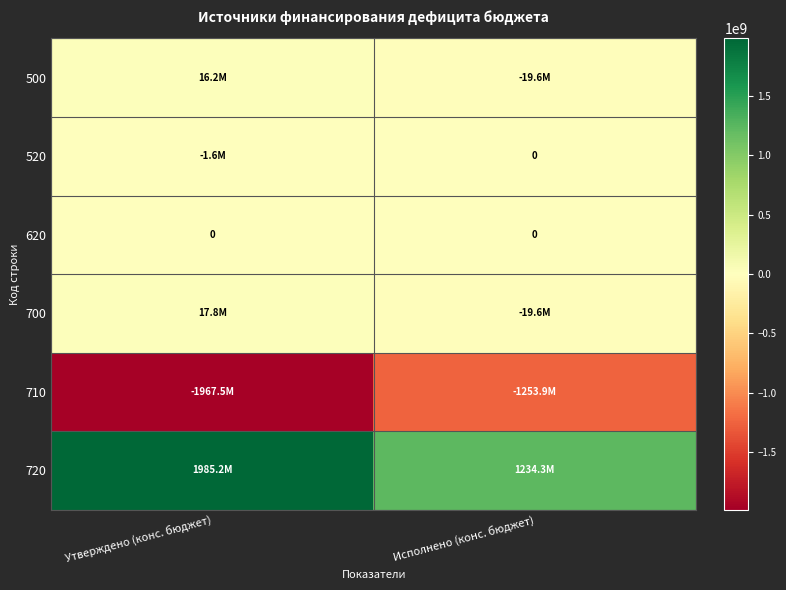

Which series has the largest range (max minus min)?

720